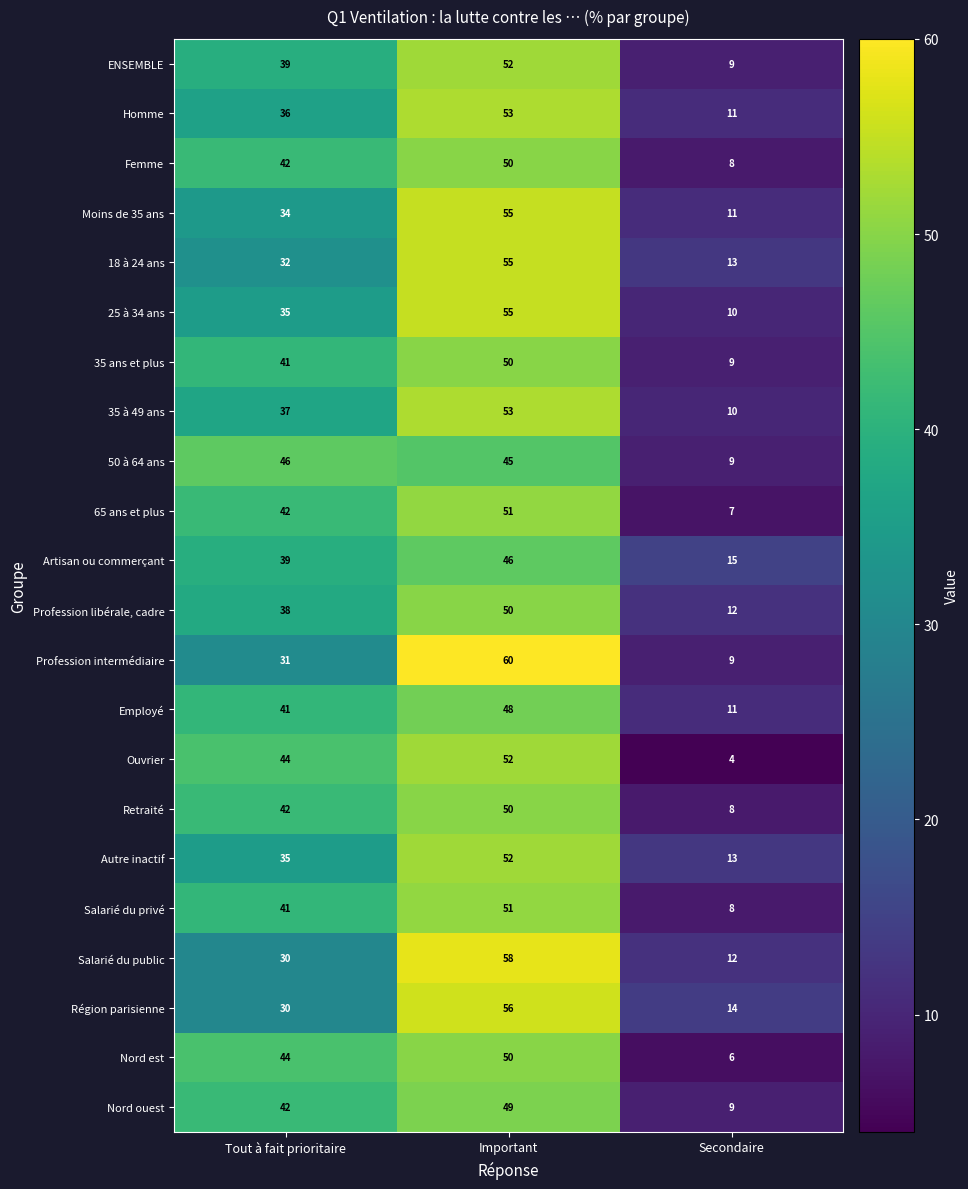

Which series has the largest range (max minus min)?

Profession intermédiaire